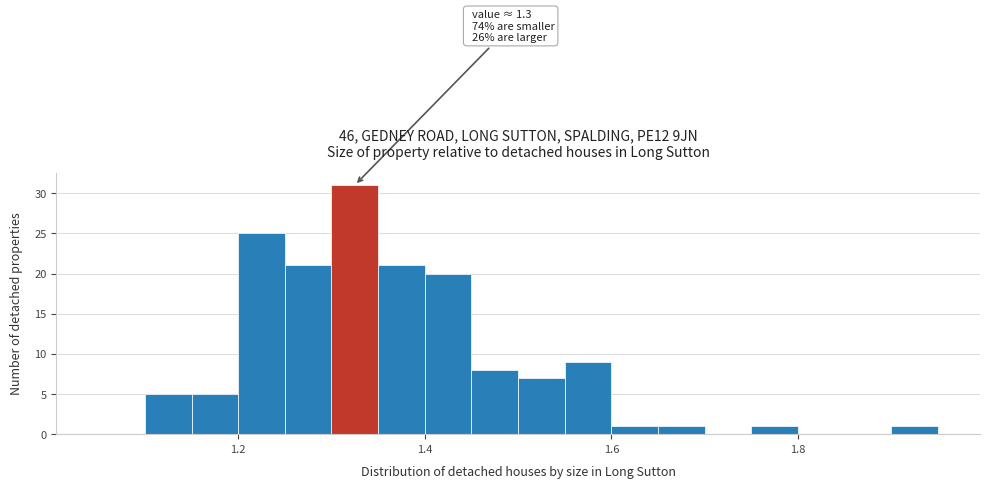

Around what value on the x-axis is the tallest bar? Give the approximate position of its centre, as read against the axis.

1.32